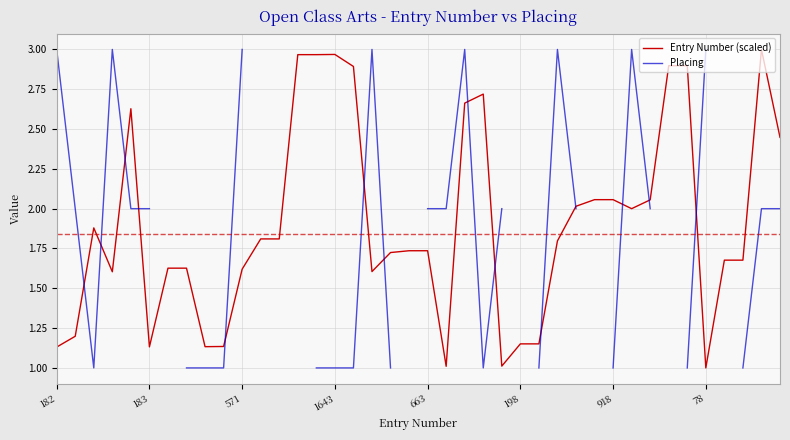

The value of Entry Number (scaled) at 78 is 1.0. True or false?

True